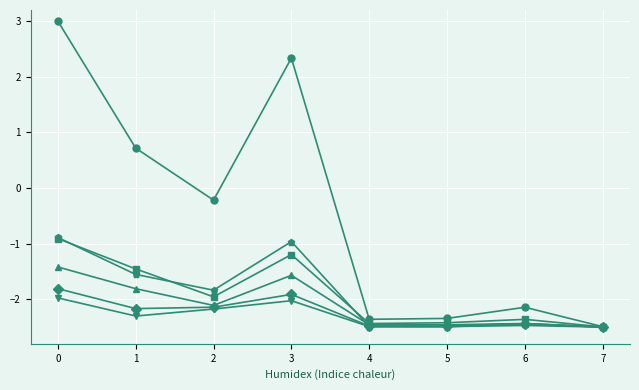

What is the maximum value shown in the chart?

3.0